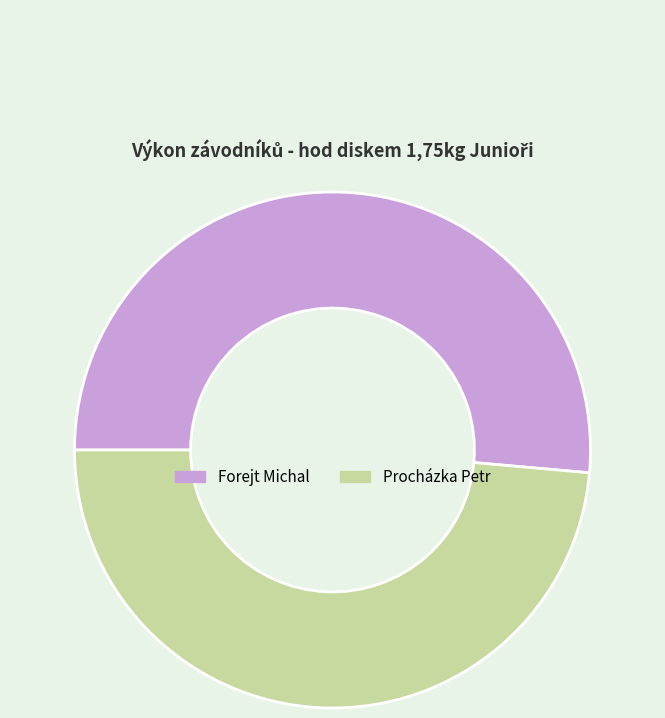

The Forejt Michal slice represents 62% of the pie. True or false?

False